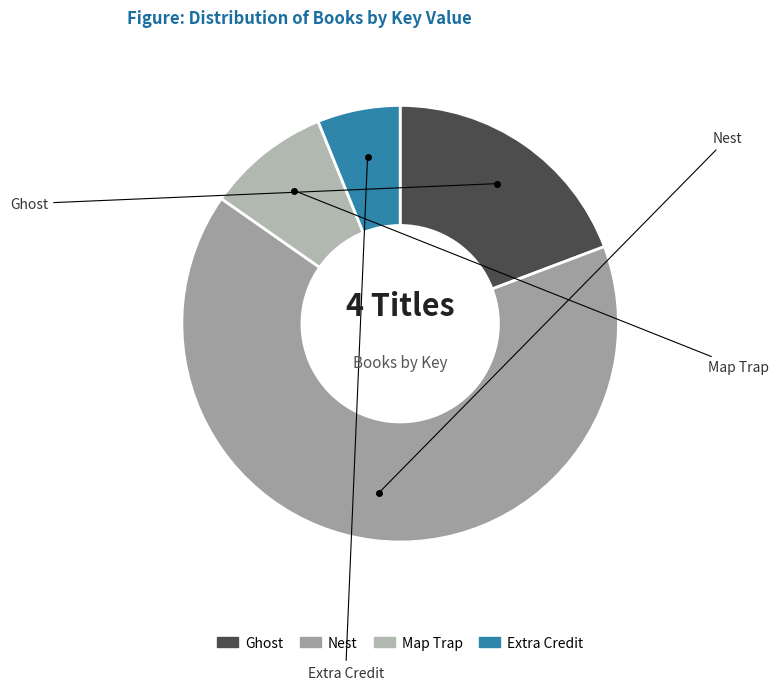

To the nearest percent, what percentage of the pie is Ghost?

19%